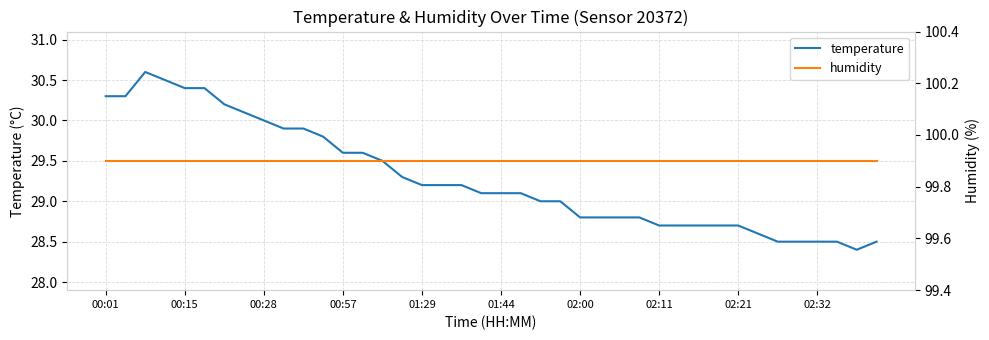

What is the value of the humidity point at the 24th from the left?

99.9